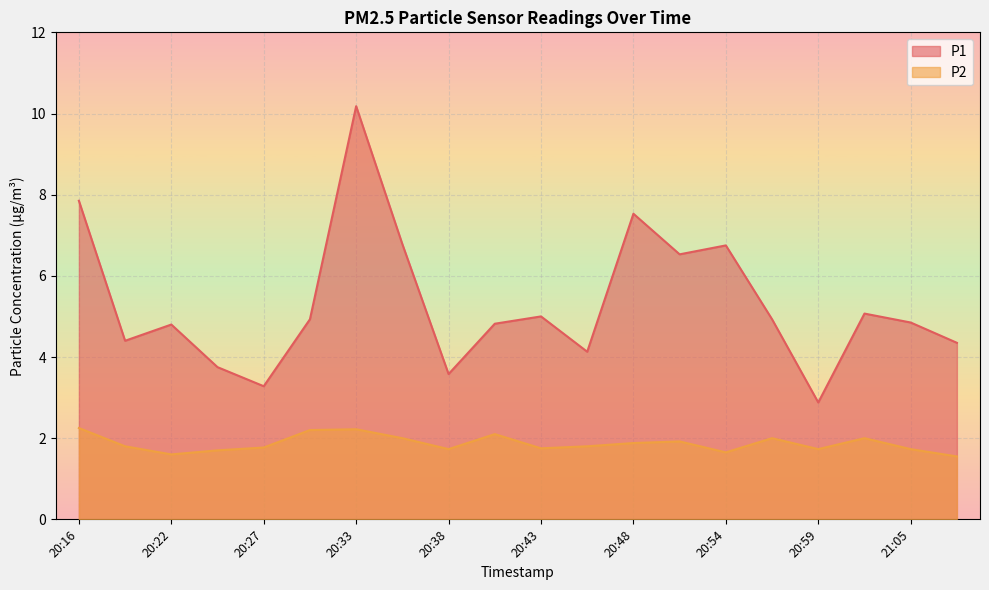

Is it true that P2 equals 2.0 at 21:02?

True